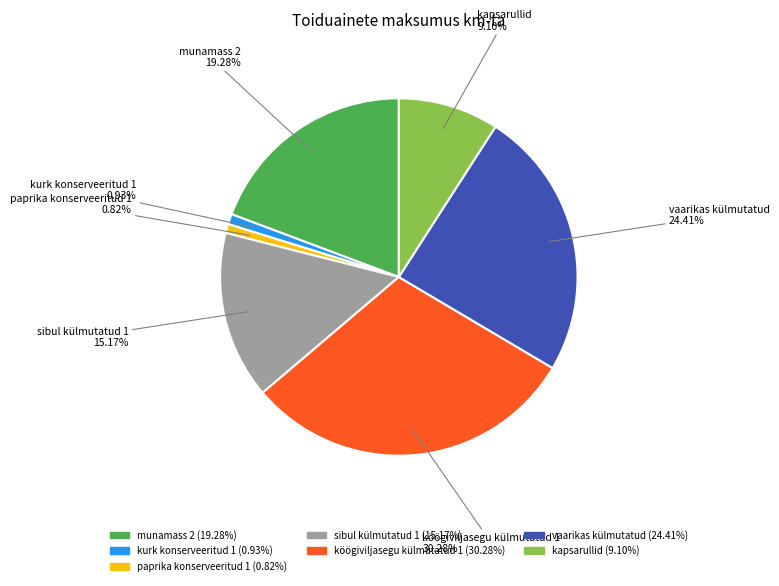

Does any single category account for the majority?

No